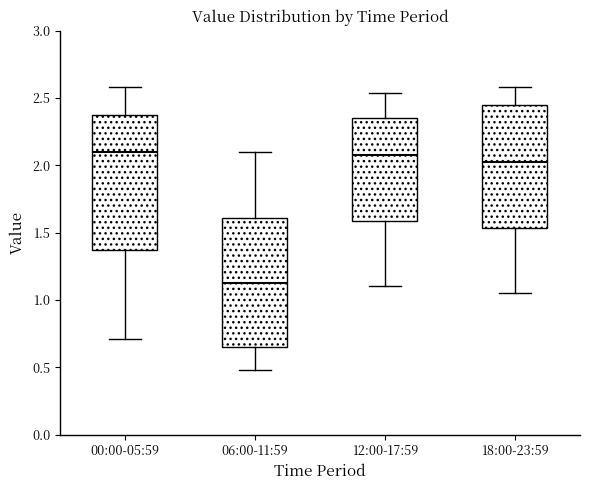

Where does the median line of the box for 00:00-05:59 sit on the y-axis? The values are not printed on the chart, so give them approximately, as read against the axis.

2.10